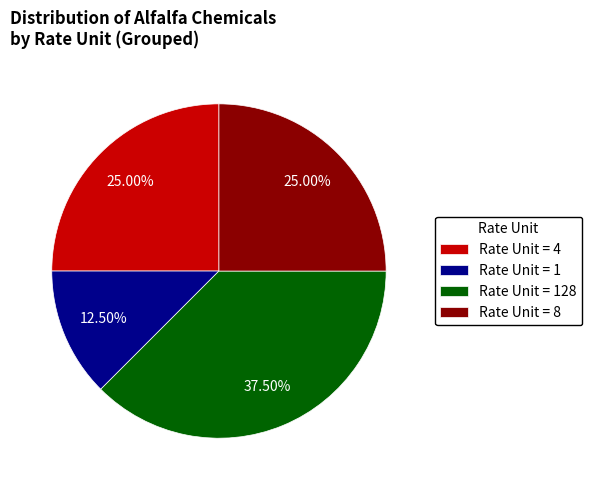

Which category has the biggest portion of the pie?

Rate Unit = 128